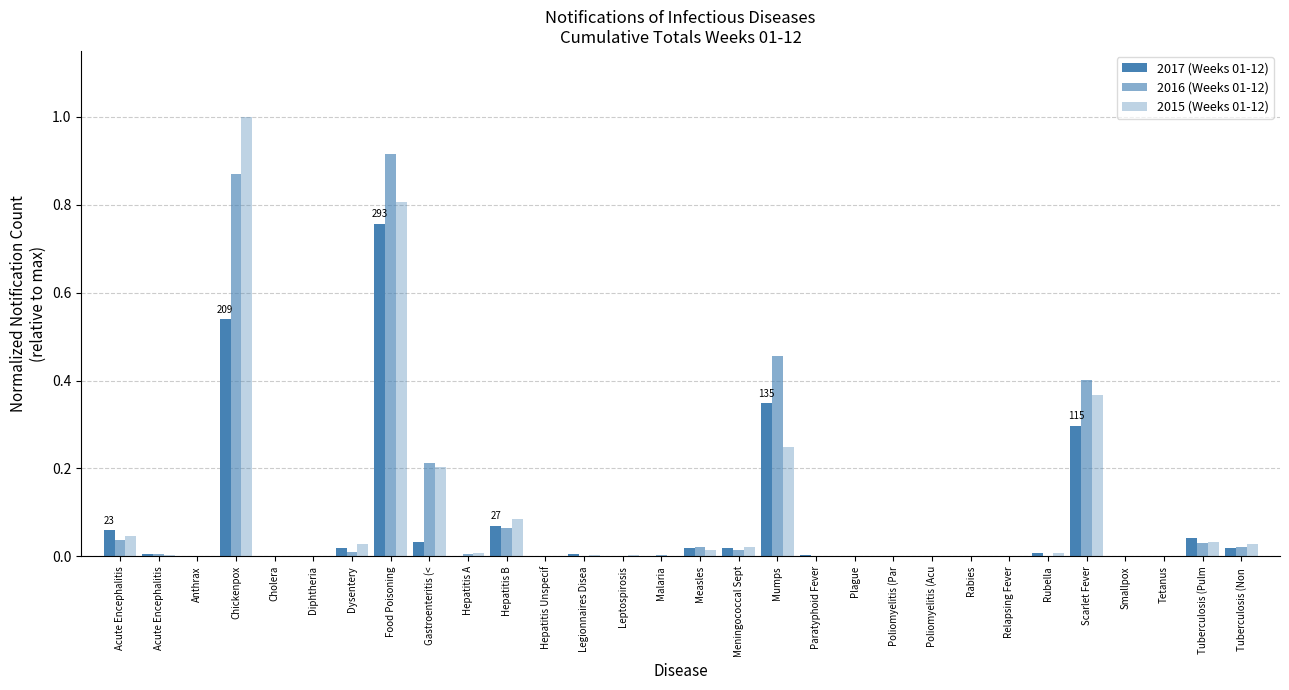

How many data points does each series have?

30